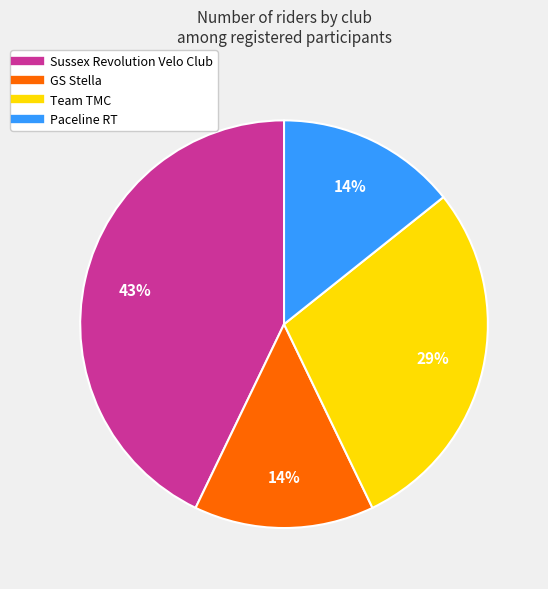

Is there any slice that represents more than half of the pie?

No